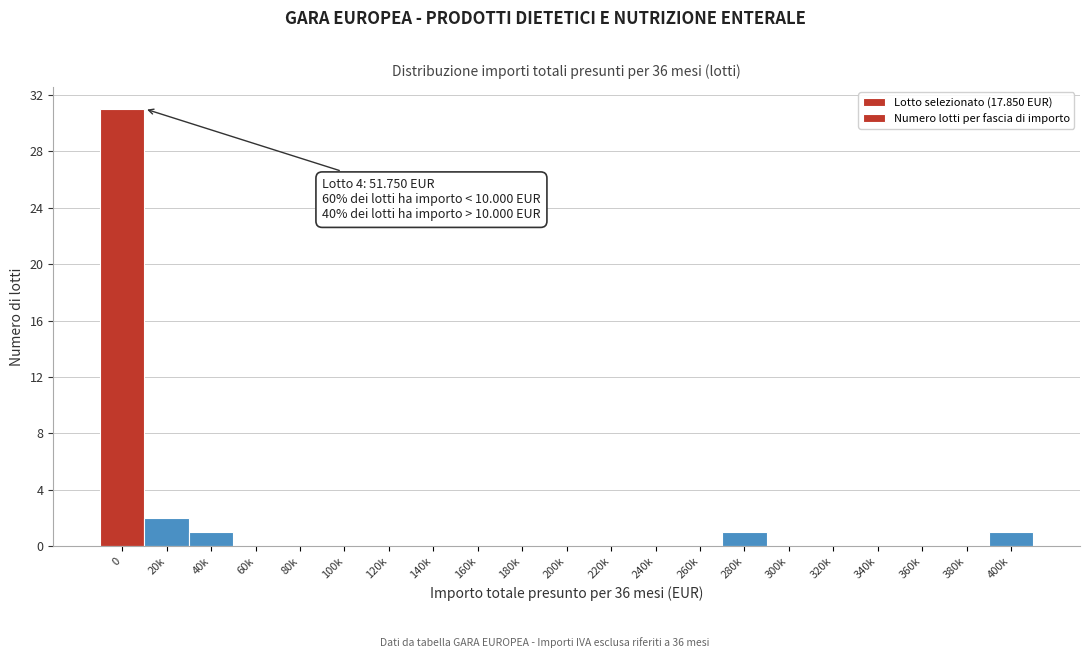

Reading left to right, what are all the values shown in this chart?

0=31	20k=2	40k=1	60k=0	80k=0	100k=0	120k=0	140k=0	160k=0	180k=0	200k=0	220k=0	240k=0	260k=0	280k=1	300k=0	320k=0	340k=0	360k=0	380k=0	400k=1